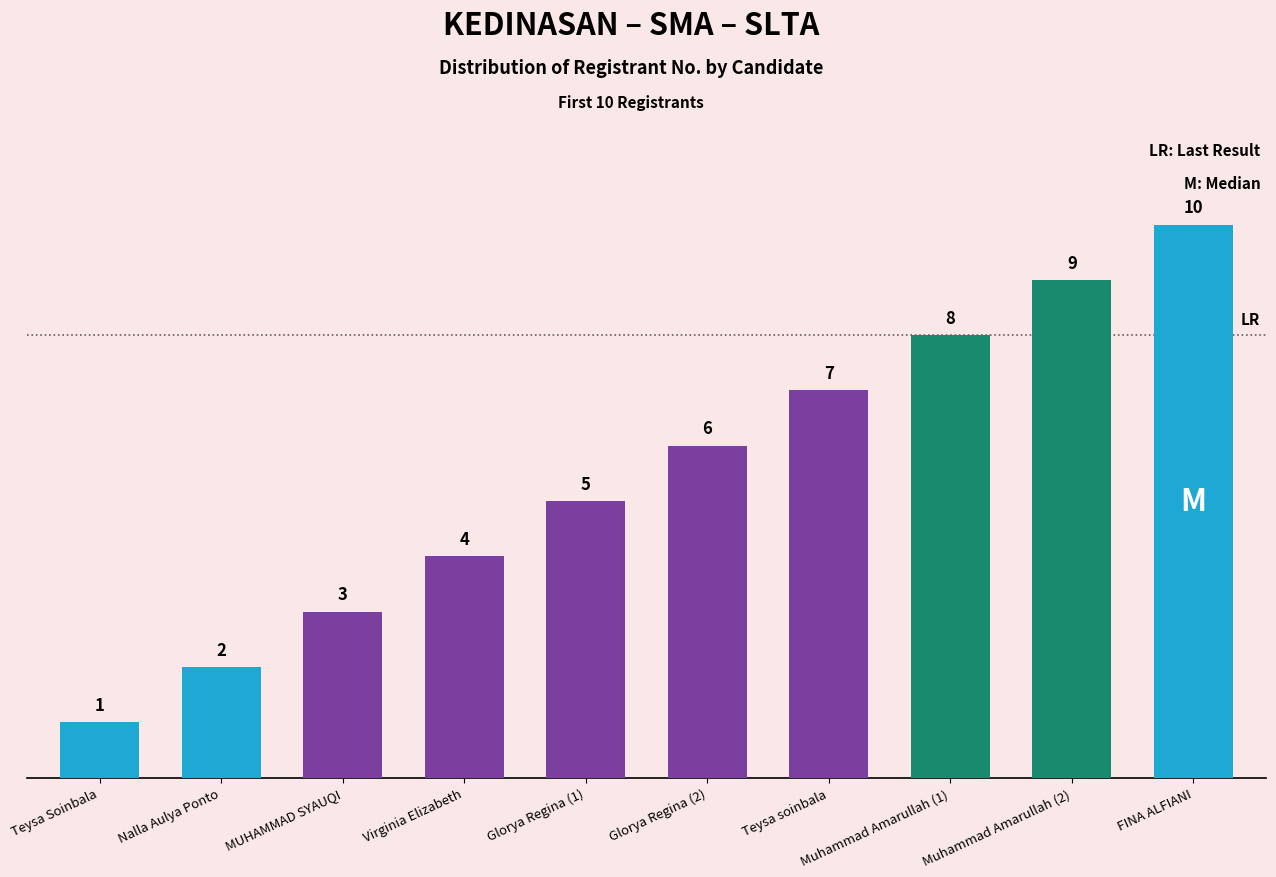

Read the value at Virginia Elizabeth.

4